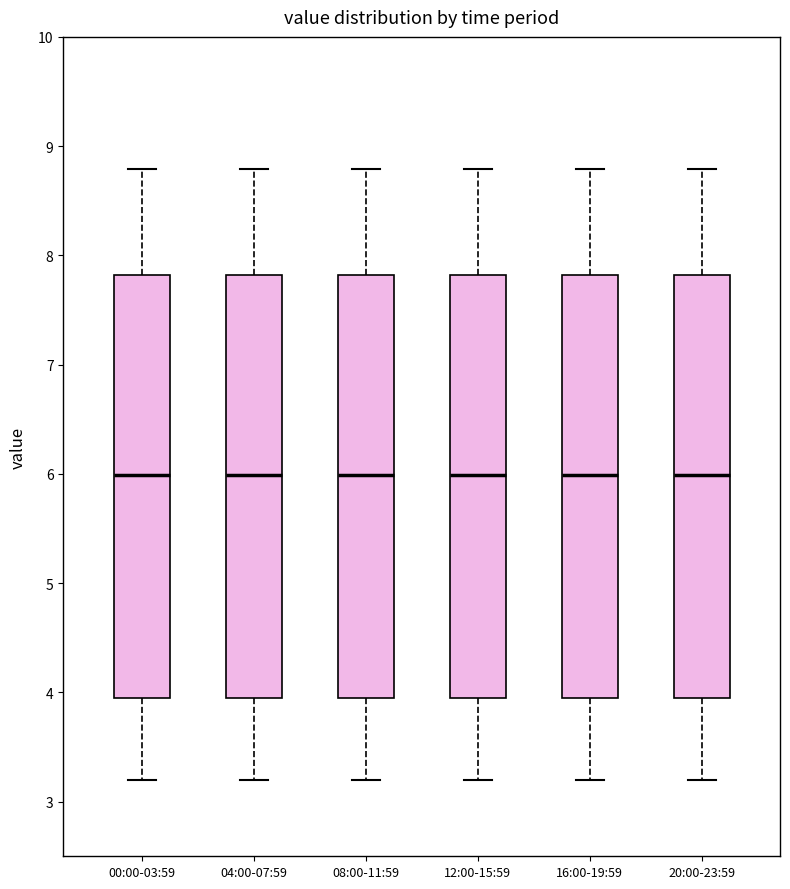

Reading left to right, transcribe this box plot: for each box, give where its median line is, the range the box spans, and where its two whiskers end, as read against the y-axis. The values are not printed on the chart, so give them approximately, as read against the axis.

00:00-03:59: median 6.0, box 3.9 to 7.8, whiskers 3.2 to 8.8
04:00-07:59: median 6.0, box 3.9 to 7.8, whiskers 3.2 to 8.8
08:00-11:59: median 6.0, box 3.9 to 7.8, whiskers 3.2 to 8.8
12:00-15:59: median 6.0, box 3.9 to 7.8, whiskers 3.2 to 8.8
16:00-19:59: median 6.0, box 3.9 to 7.8, whiskers 3.2 to 8.8
20:00-23:59: median 6.0, box 3.9 to 7.8, whiskers 3.2 to 8.8